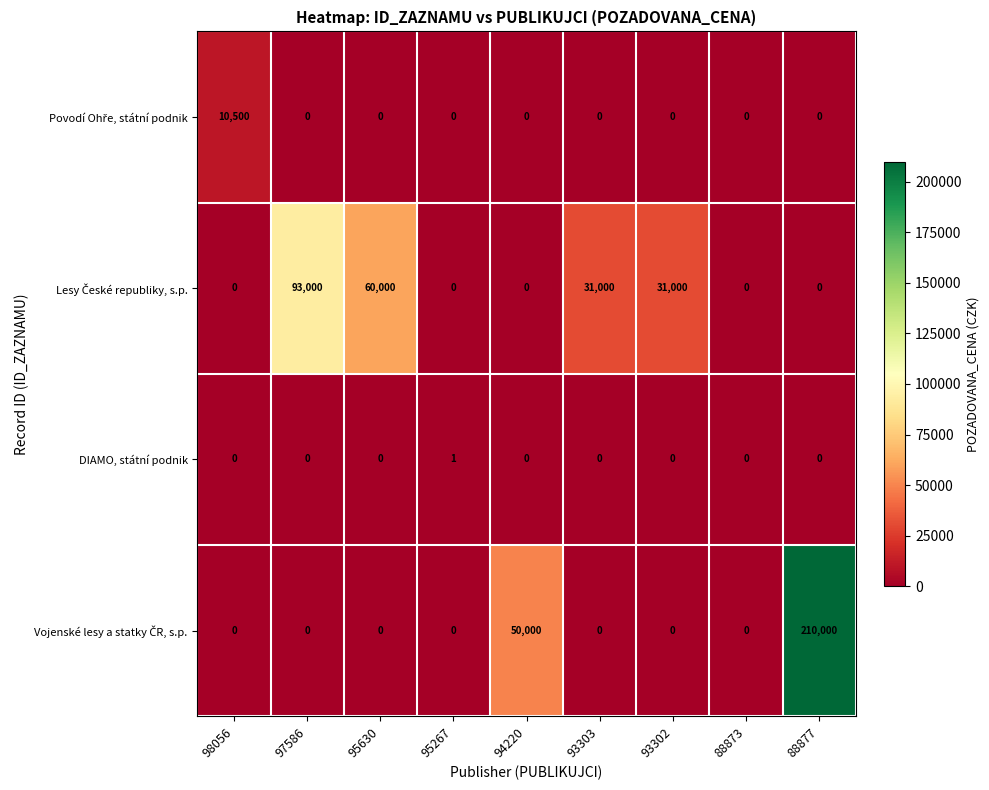

How many DIAMO, státní podnik values are between 0 and 1?

9